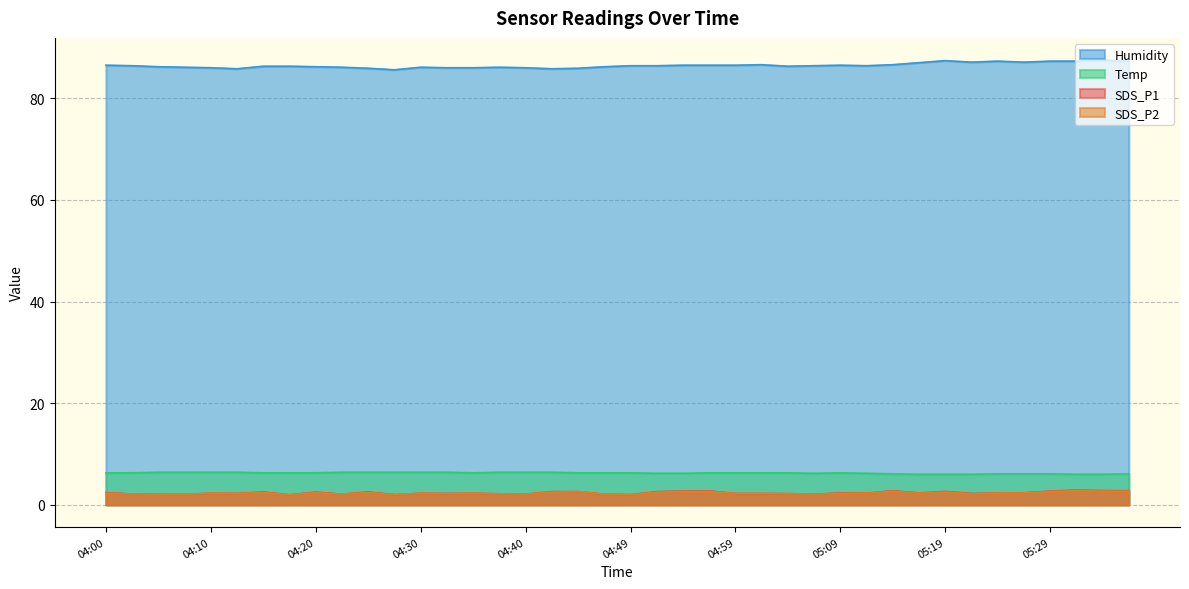

The SDS_P1 series shows 3.0 at 05:02. True or false?

False